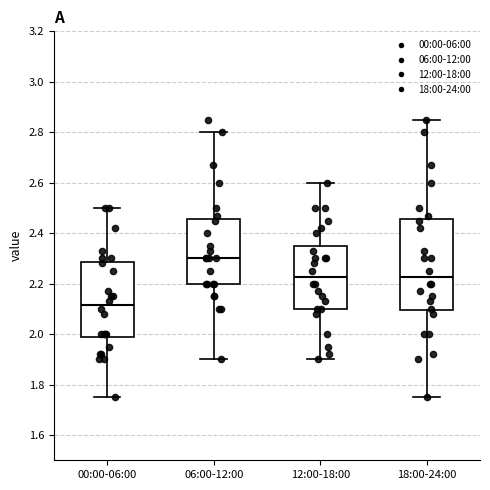

Comparing the boxes themselves (not the whiskers), which one is the tallest?

18:00-24:00